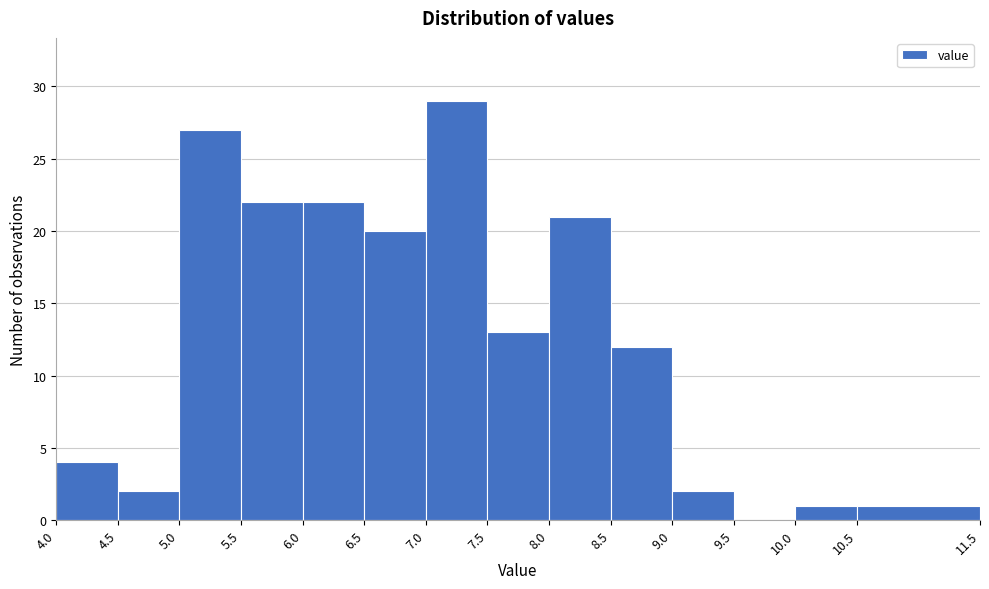

Reading left to right, list every bar in this chart as the range it spans on the x-axis followed by its height. The values are not printed on the chart, so give them approximately, as read against the axis.

4.0 to 4.5: 4
4.5 to 5.0: 2
5.0 to 5.5: 27
5.5 to 6.0: 22
6.0 to 6.5: 22
6.5 to 7.0: 20
7.0 to 7.5: 29
7.5 to 8.0: 13
8.0 to 8.5: 21
8.5 to 9.0: 12
9.0 to 9.5: 2
9.5 to 10.0: 0
10.0 to 10.5: 1
10.5 to 11.5: 1